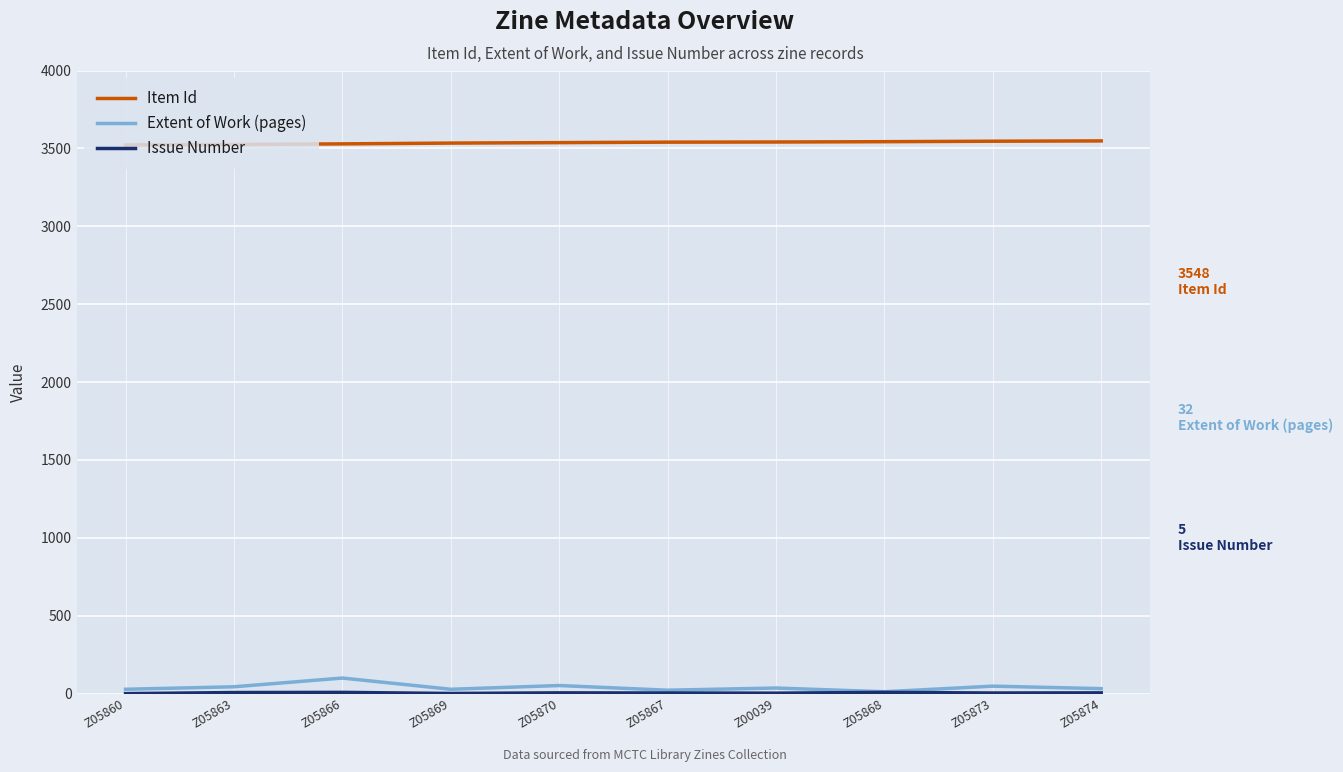

Which series has the largest total across all categories?

Item Id